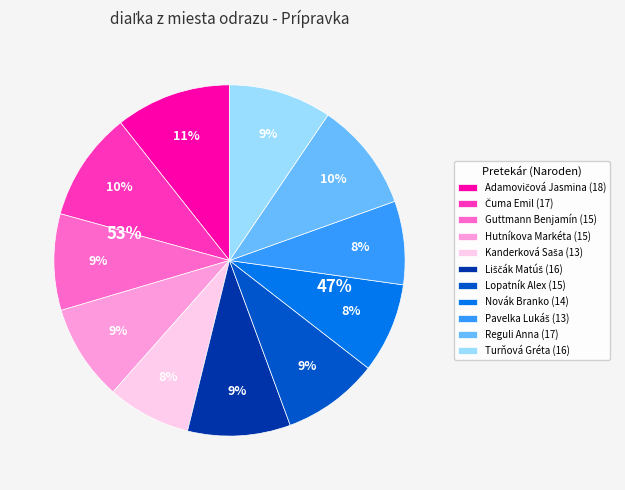

Does Čuma Emil account for over 50% of the chart?

No